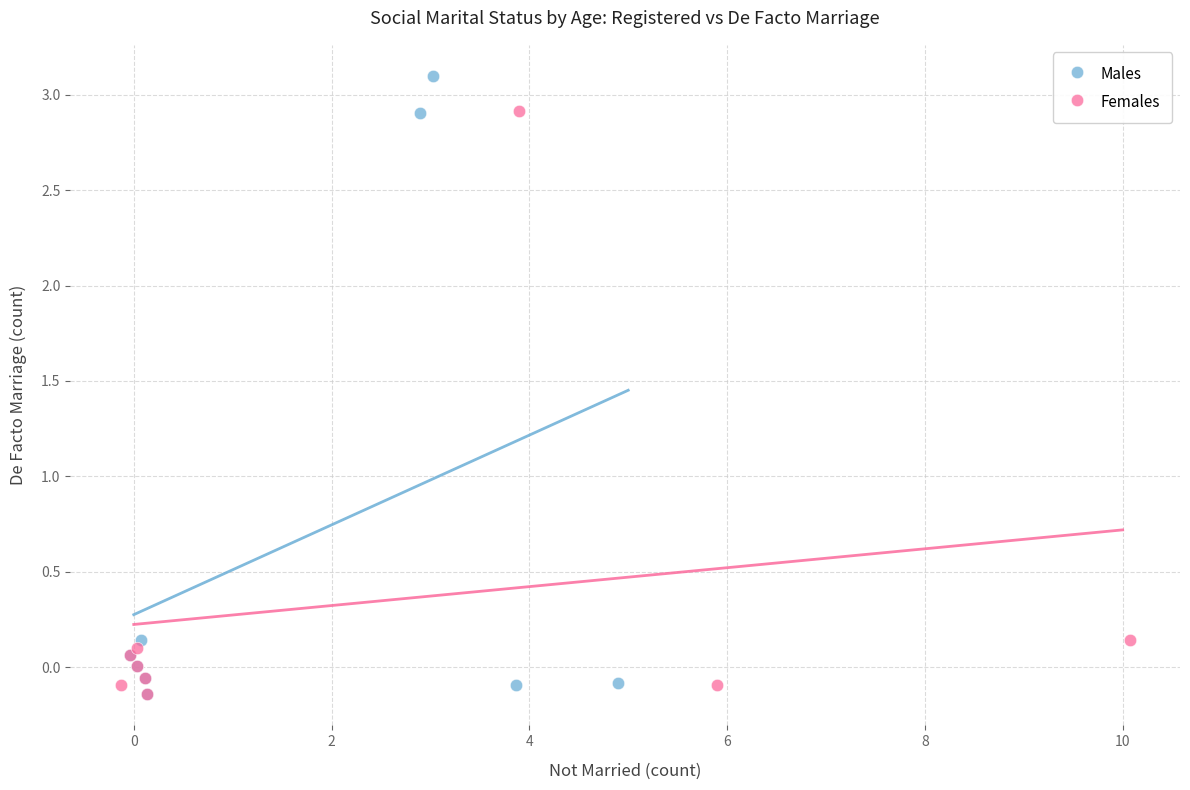

Which series reaches the maximum Y coordinate?

Males